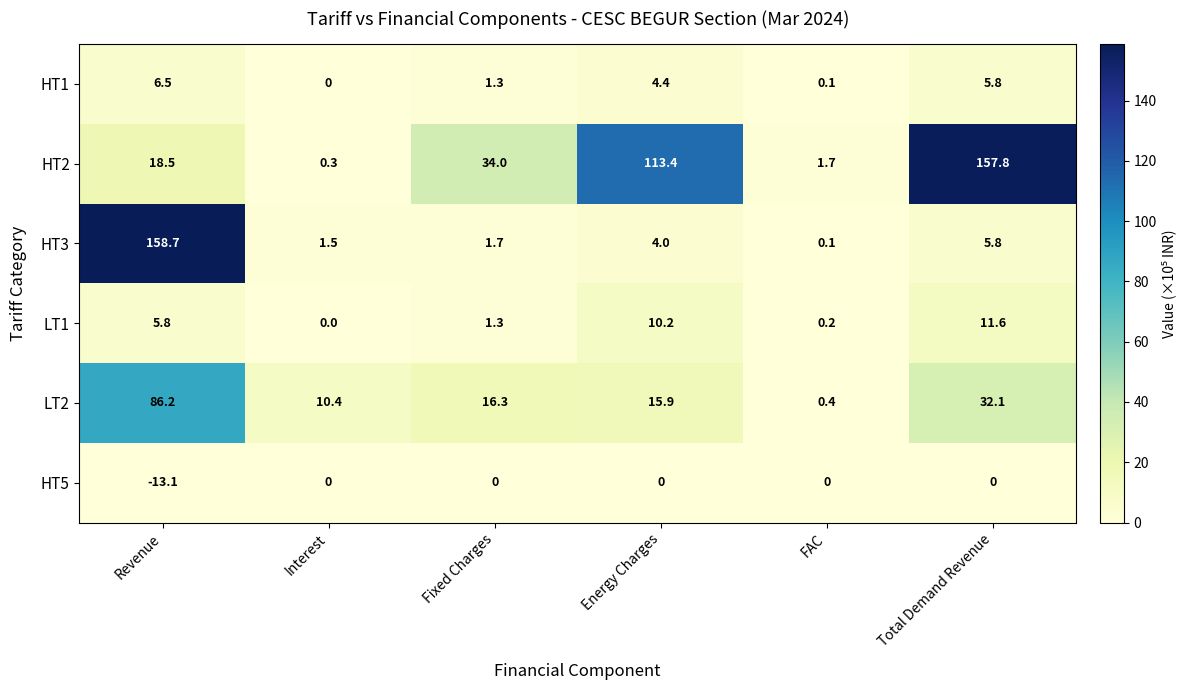

List the series in order of their peak value, lowest first.

HT5, HT1, LT1, LT2, HT2, HT3